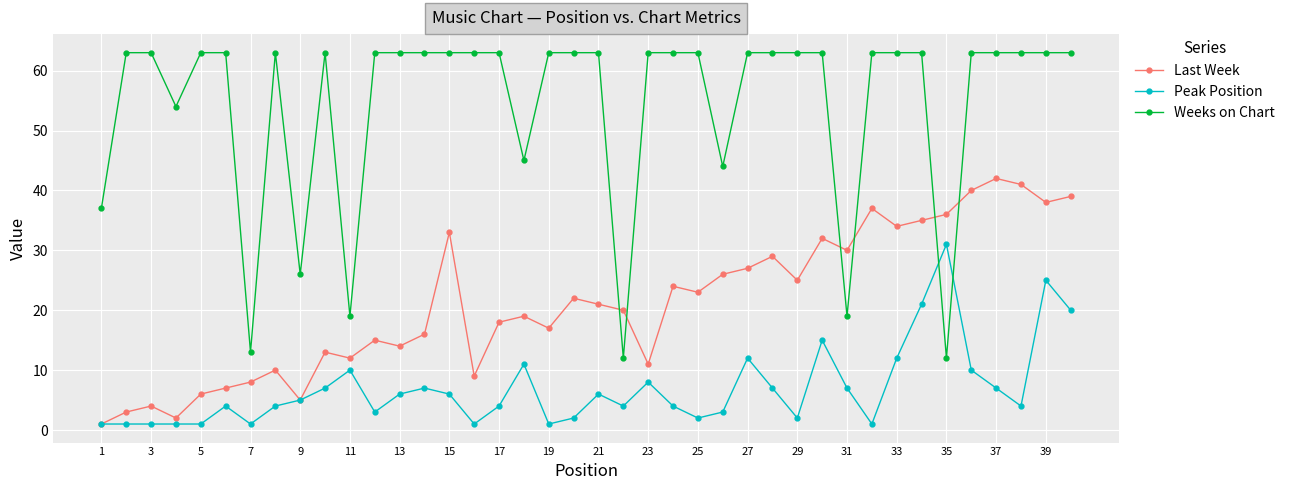

Reading left to right, extract all data points from this chart.

Last Week: 1	3	4	2	6	7	8	10	5	13	12	15	14	16	33	9	18	19	17	22	21	20	11	24	23	26	27	29	25	32	30	37	34	35	36	40	42	41	38	39
Peak Position: 1	1	1	1	1	4	1	4	5	7	10	3	6	7	6	1	4	11	1	2	6	4	8	4	2	3	12	7	2	15	7	1	12	21	31	10	7	4	25	20
Weeks on Chart: 37	63	63	54	63	63	13	63	26	63	19	63	63	63	63	63	63	45	63	63	63	12	63	63	63	44	63	63	63	63	19	63	63	63	12	63	63	63	63	63